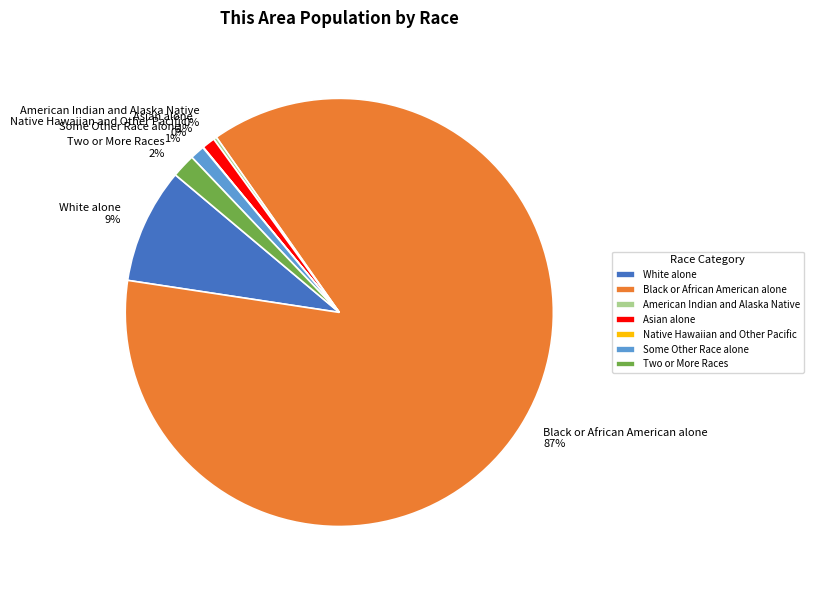

Which slice is the largest?

Black or African American alone